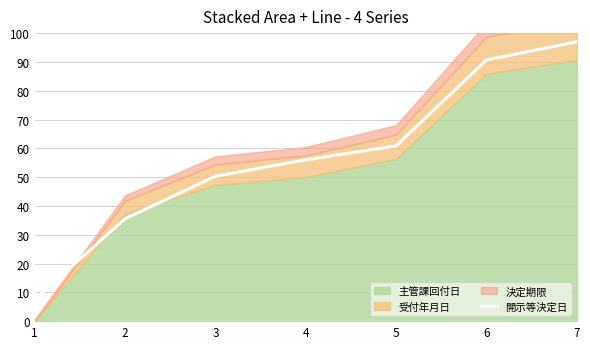

List the labels in order of 開示等決定日 value, largest first.

7, 6, 5, 4, 3, 2, 1